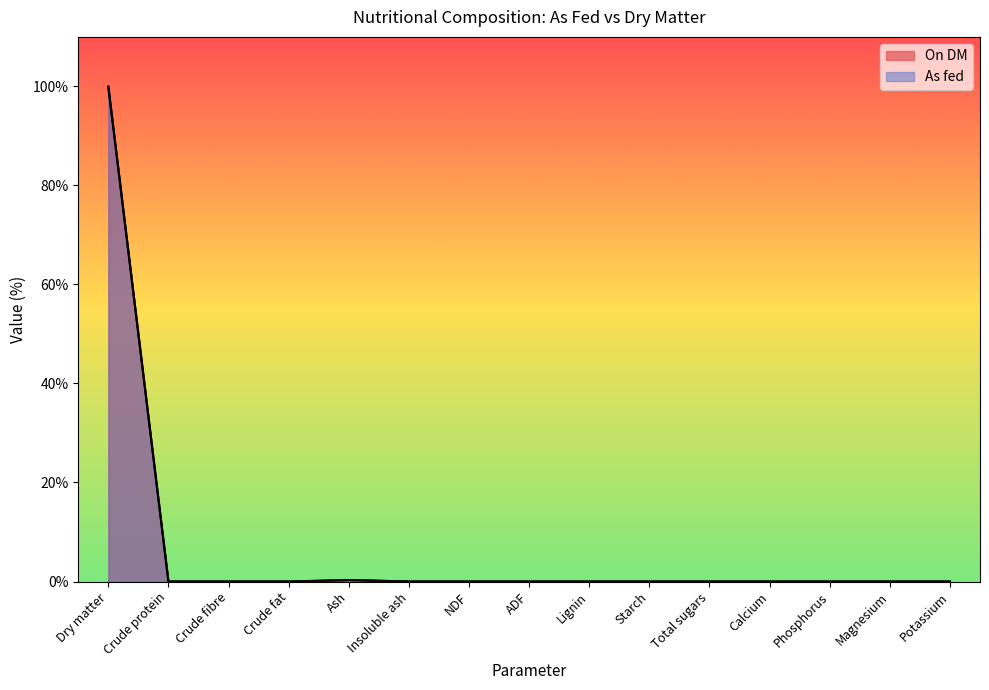

Reading right to left, list all the values displayed in this chart.

On DM: 0.0	0.0	0.0	0.0	0.0	0.0	0.0	0.0	0.0	0.0	0.3	0.0	0.0	0.0	100.0
As fed: 0.0	0.0	0.0	0.0	0.0	0.0	0.0	0.0	0.0	0.0	0.3	0.0	0.0	0.0	99.9